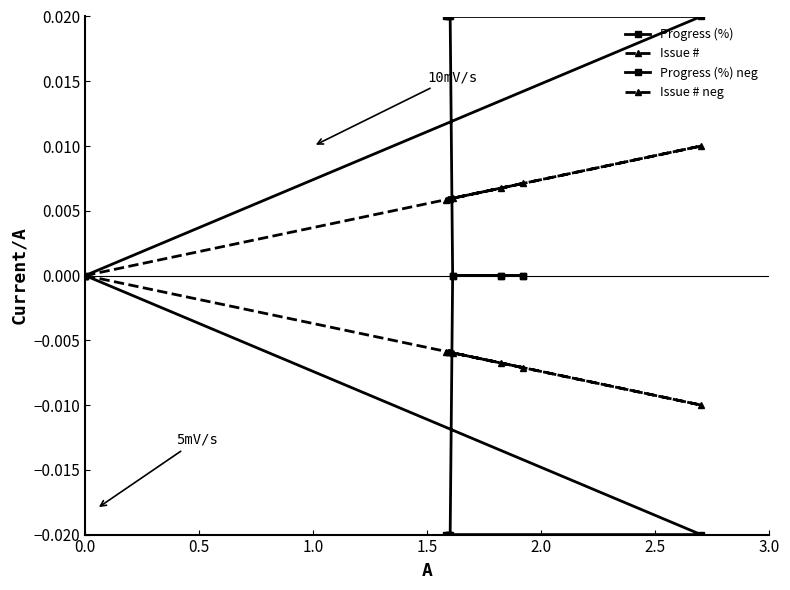

What are all the series names shown in the legend?

Progress (%), Issue #, Progress (%) neg, Issue # neg